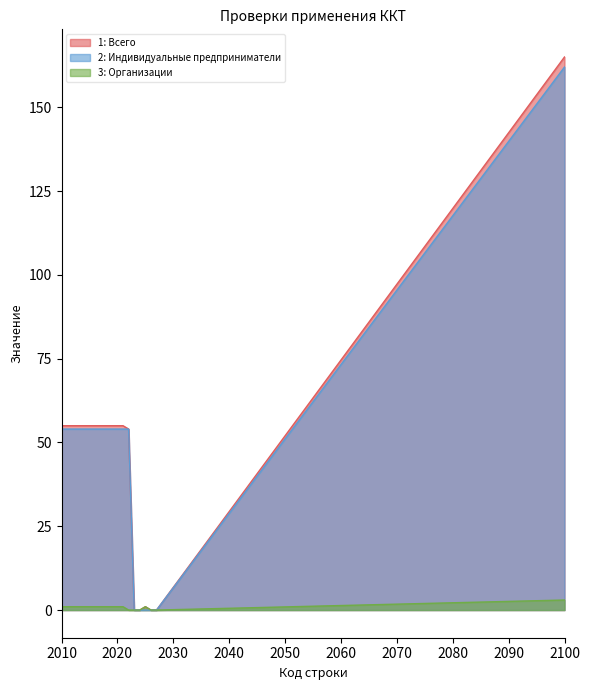

What value does the 2: Индивидуальные предприниматели series have at 2021?

54